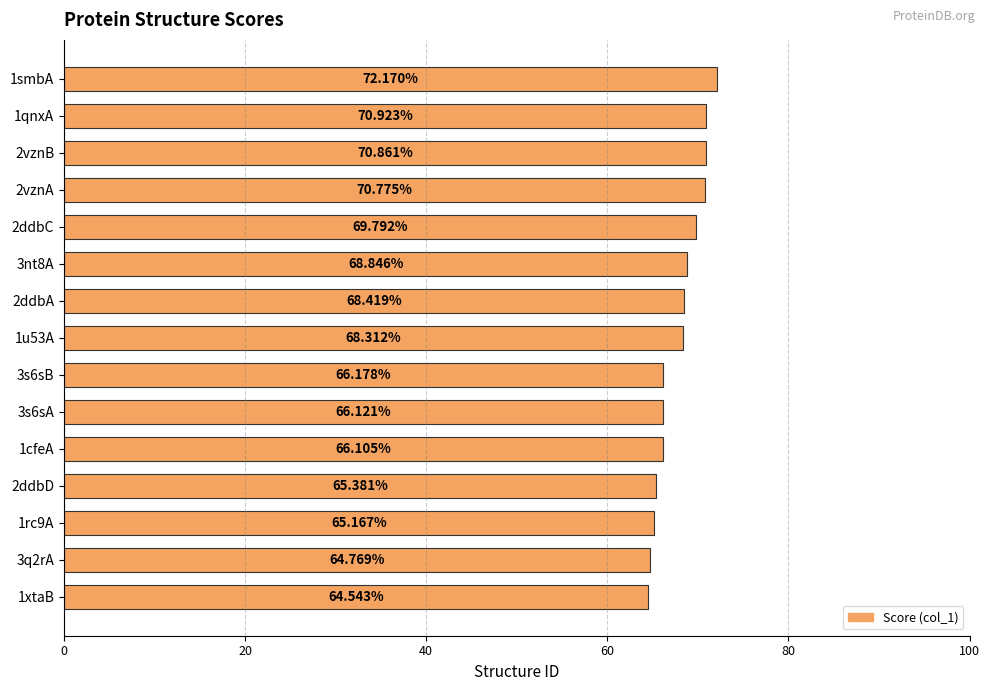

What is the difference between the maximum and minimum values?

7.6